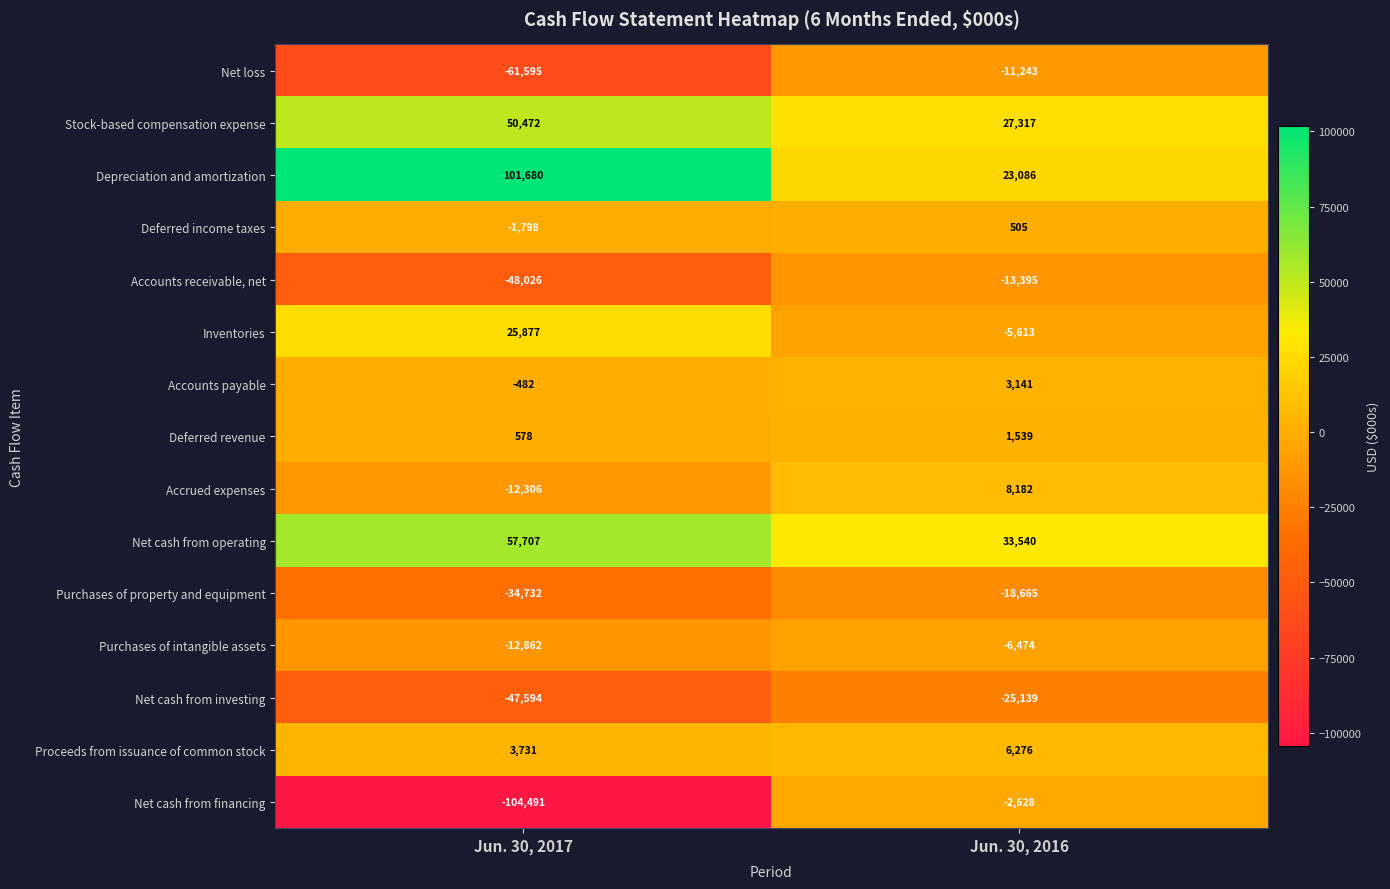

What is the sum of the Stock-based compensation expense values at Jun. 30, 2016 and Jun. 30, 2017?

77789